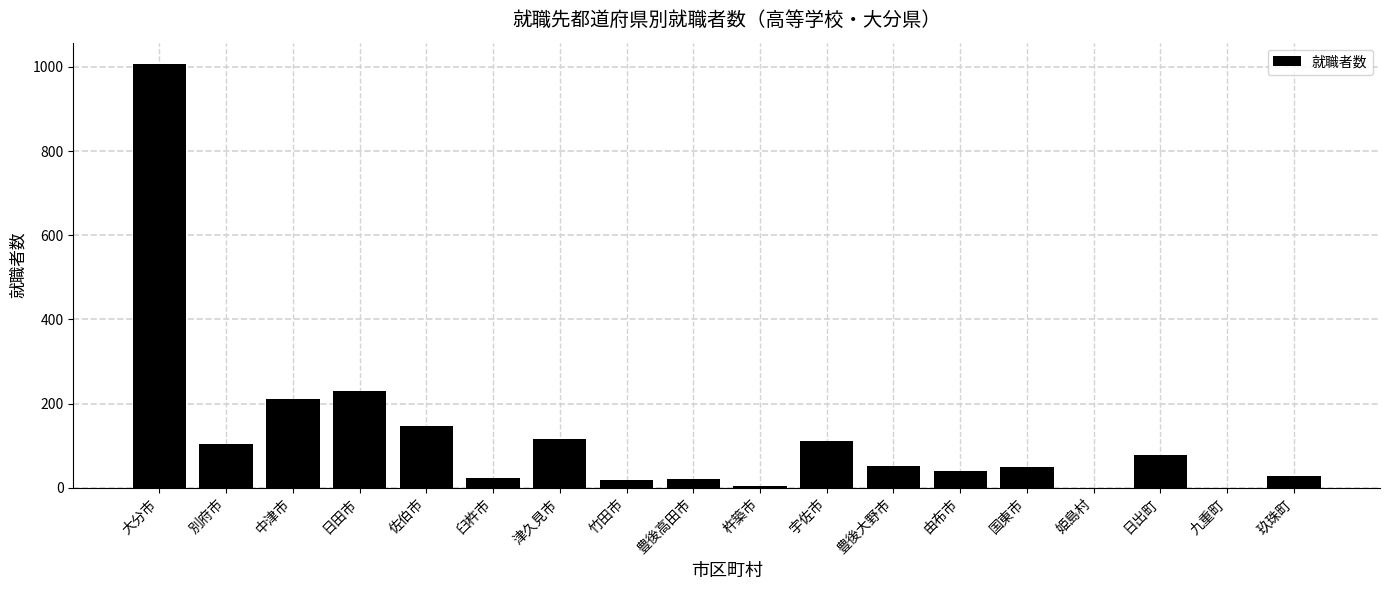

What is the sum of all values?

2237